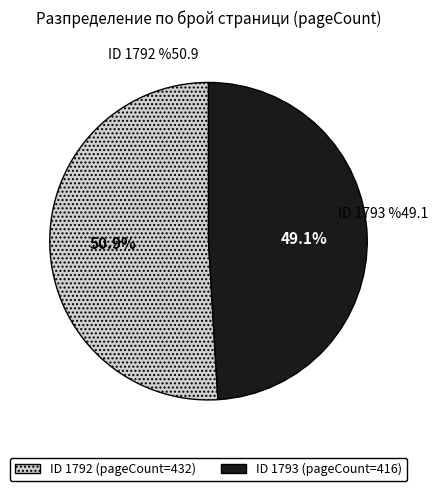

Is there a majority slice in this chart?

Yes